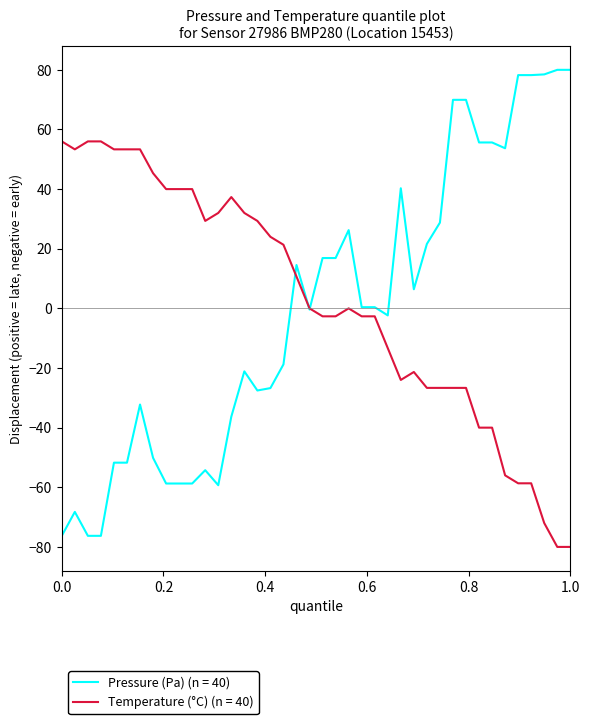

Which series has the widest spread of values?

Pressure (Pa) (n = 40)